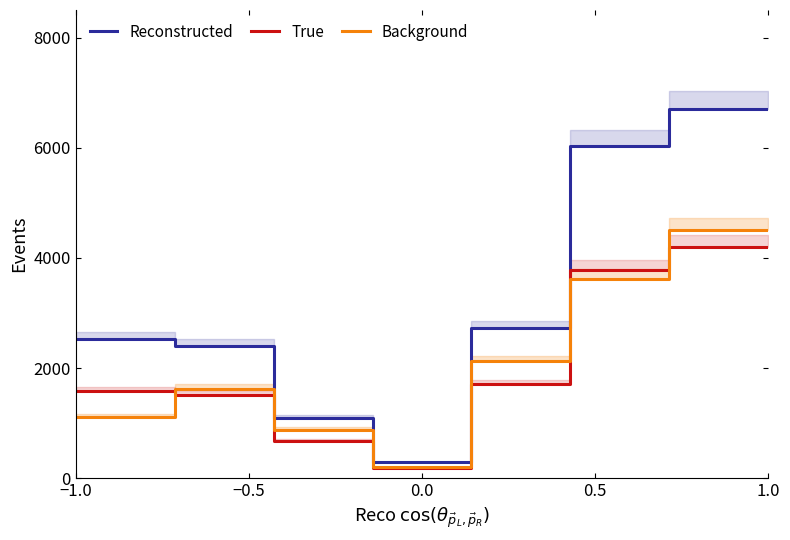

True or false: Reconstructed and True intersect in this chart.

False